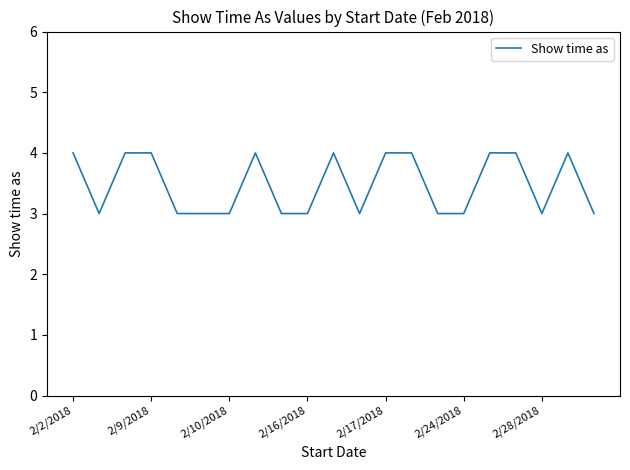

What is the maximum value shown in the chart?

4